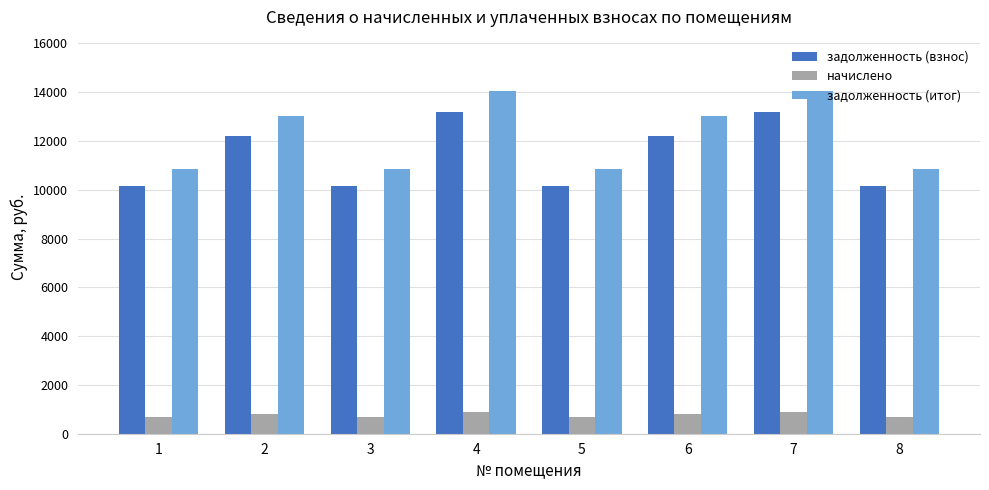

What is the minimum value for задолженность (итог)?

10842.9